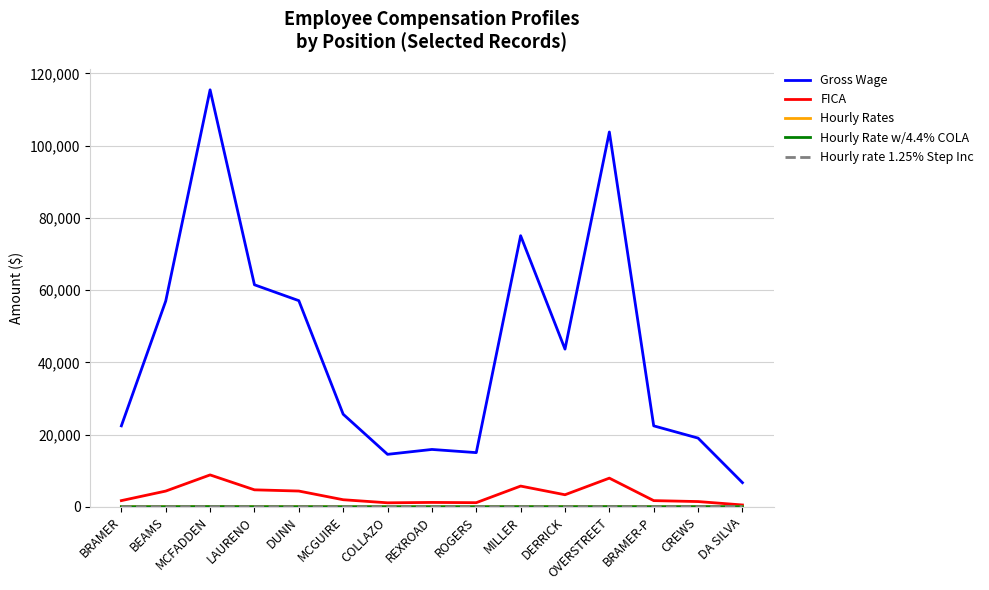

What is the greatest value displayed?

115451.8